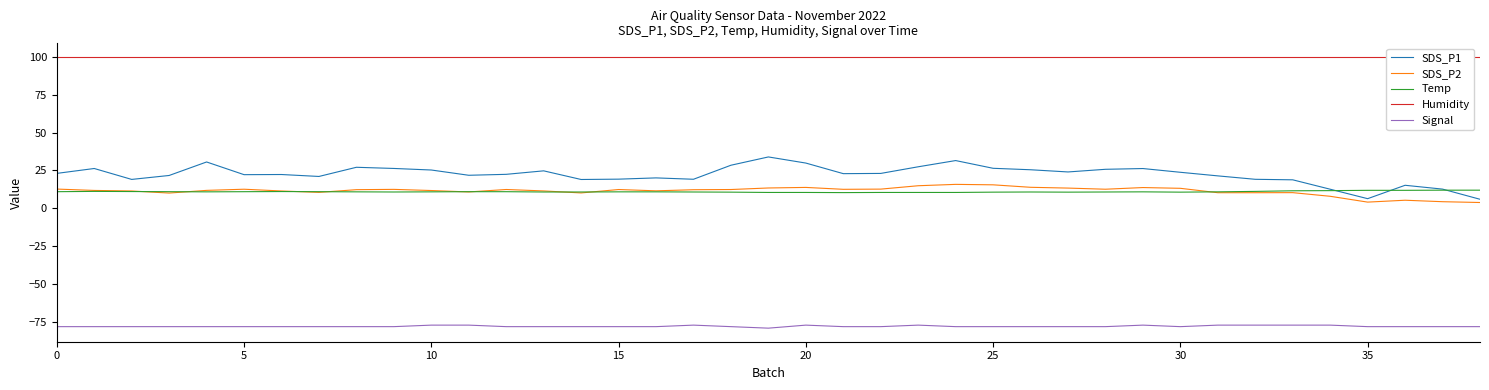

How many distinct data groups are displayed?

5